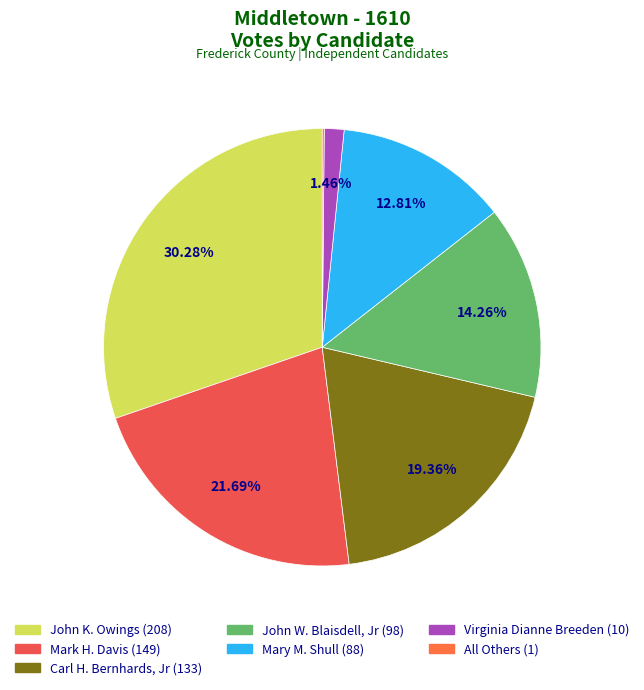

What portion of the pie excludes All Others?

99.9%